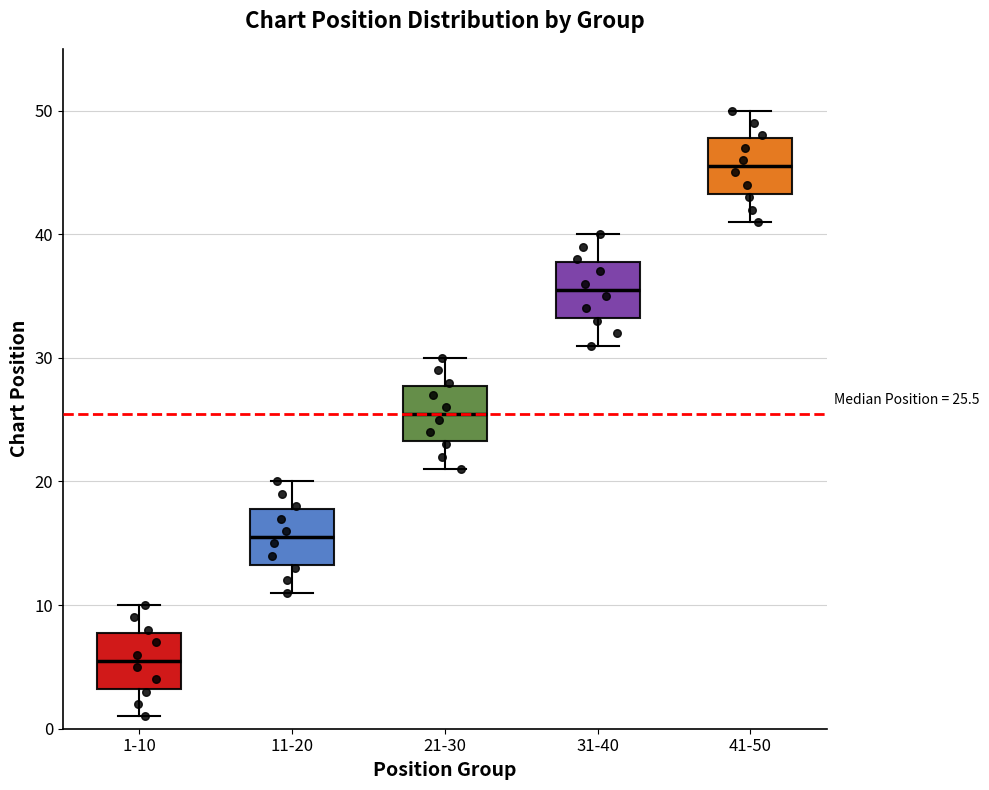

Which box's median line is the highest?

41-50